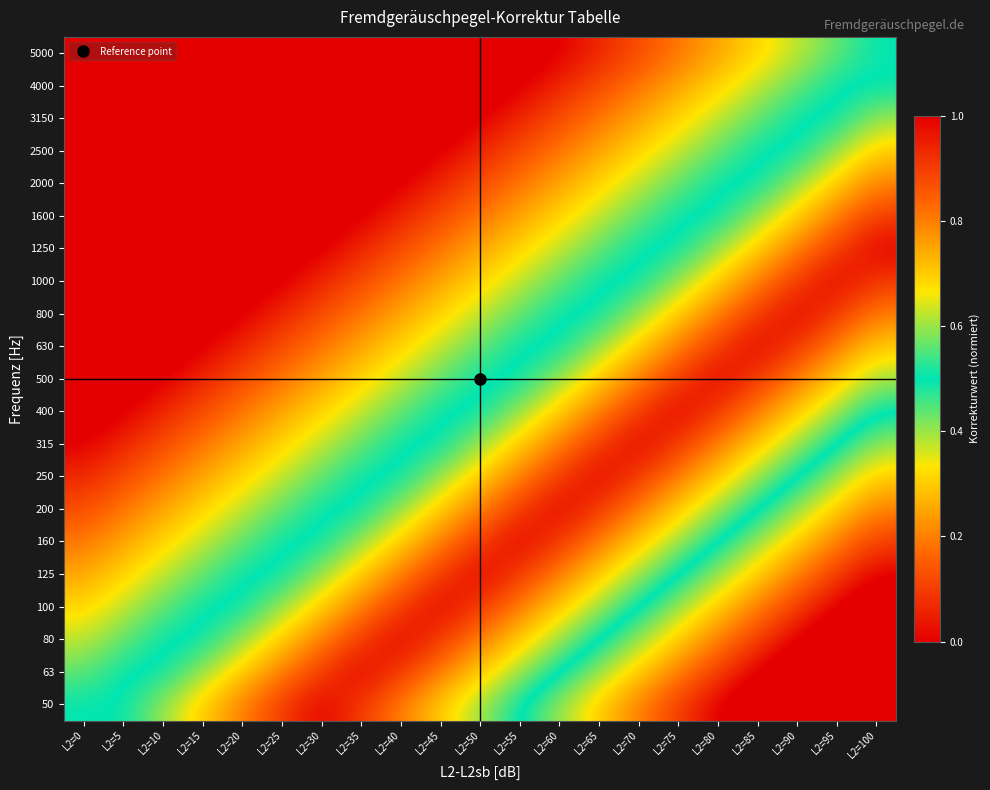

How many distinct data groups are displayed?

21